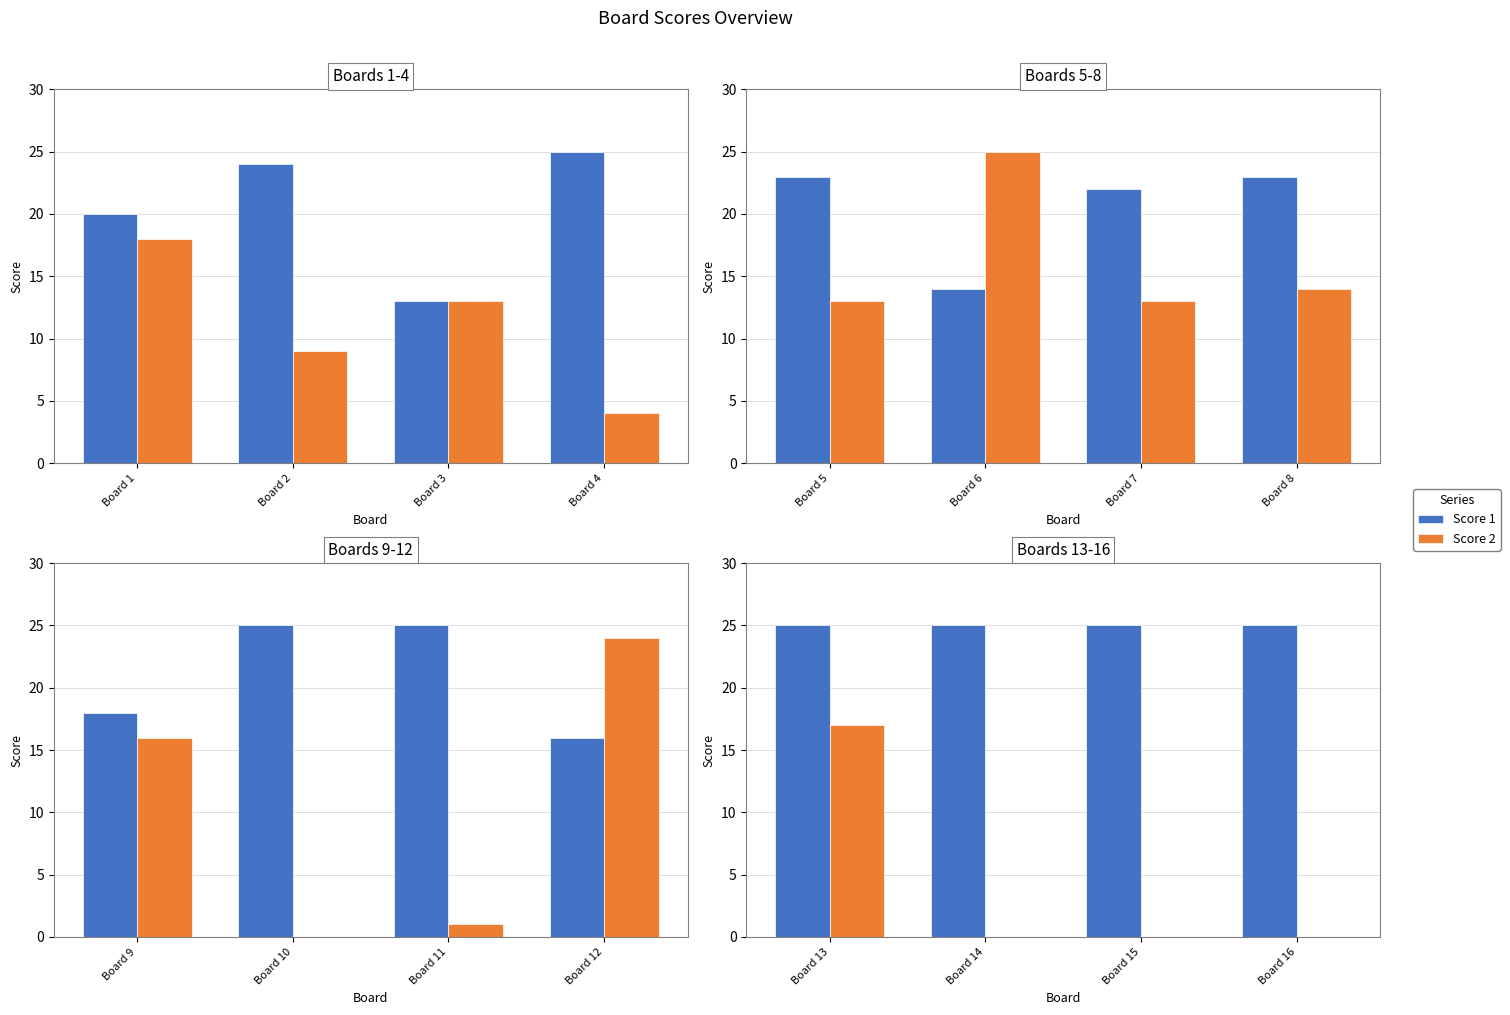

The Score 1 series shows 25 at Board 16. True or false?

True